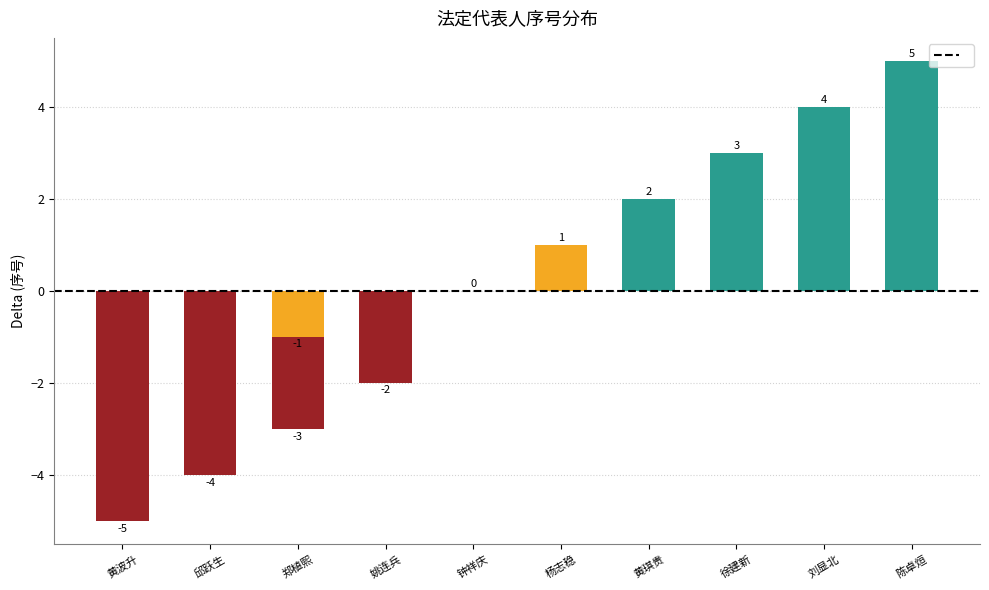

Count the number of data series in this chart.

1